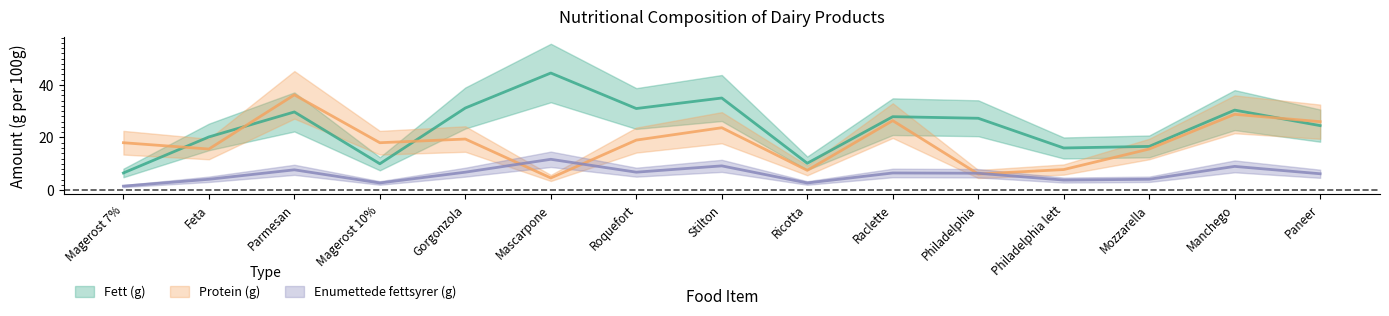

Reading right to left, what are all the values shown in this chart?

Fett (g): Paneer=24.5	Manchego=30.4	Mozzarella=16.6	Philadelphia lett=16.0	Philadelphia=27.3	Raclette=27.9	Ricotta=10.2	Stilton=35.0	Roquefort=31.0	Mascarpone=44.5	Gorgonzola=31.2	Magerost 10%=10.0	Parmesan=29.7	Feta=20.2	Magerost 7%=6.5
Protein (g): Paneer=26.0	Manchego=28.8	Mozzarella=15.6	Philadelphia lett=7.8	Philadelphia=6.1	Raclette=26.4	Ricotta=7.5	Stilton=23.7	Roquefort=19.0	Mascarpone=4.6	Gorgonzola=19.4	Magerost 10%=18.0	Parmesan=36.2	Feta=15.6	Magerost 7%=18.0
Enumettede fettsyrer (g): Paneer=6.2	Manchego=9.0	Mozzarella=4.1	Philadelphia lett=3.8	Philadelphia=6.4	Raclette=6.5	Ricotta=2.7	Stilton=9.2	Roquefort=6.8	Mascarpone=11.7	Gorgonzola=6.8	Magerost 10%=2.7	Parmesan=7.7	Feta=4.1	Magerost 7%=1.5